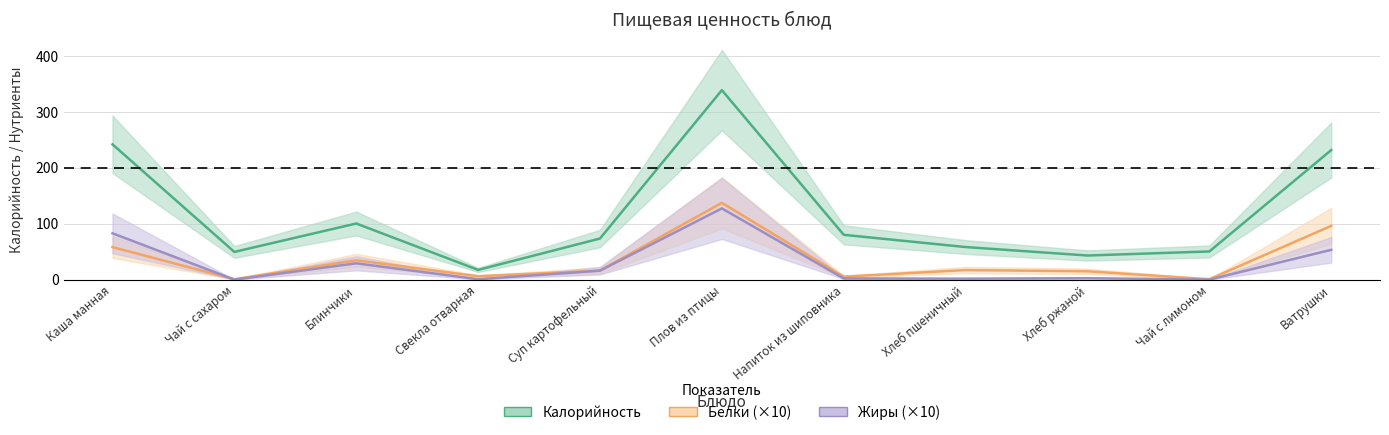

How many interior local peaks does the Белки series have?

3